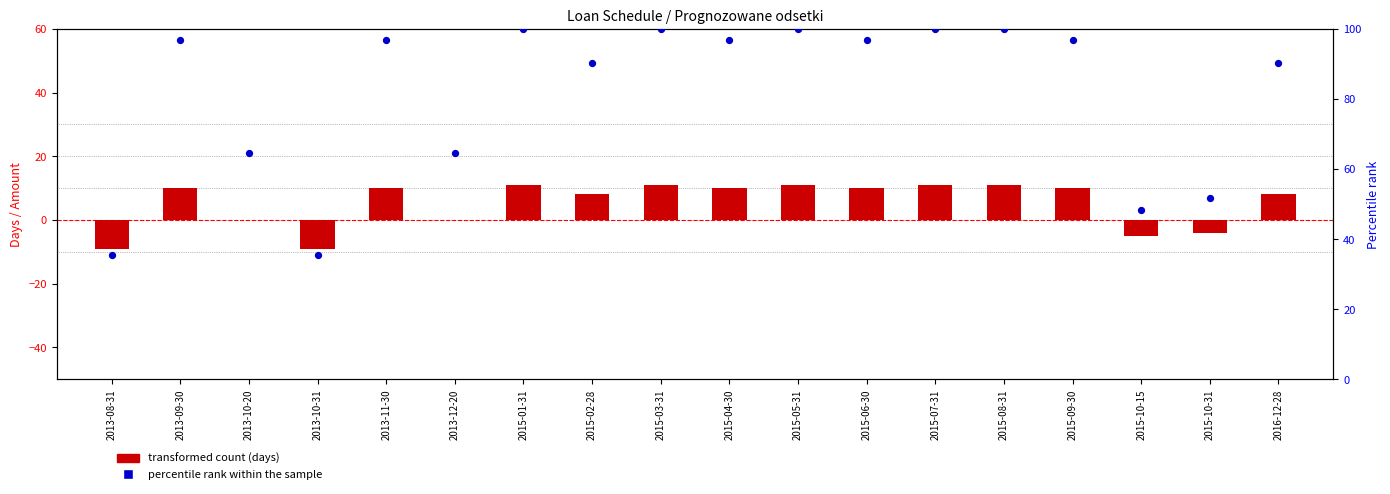

At which category is the sum across all series the highest?

2015-01-31